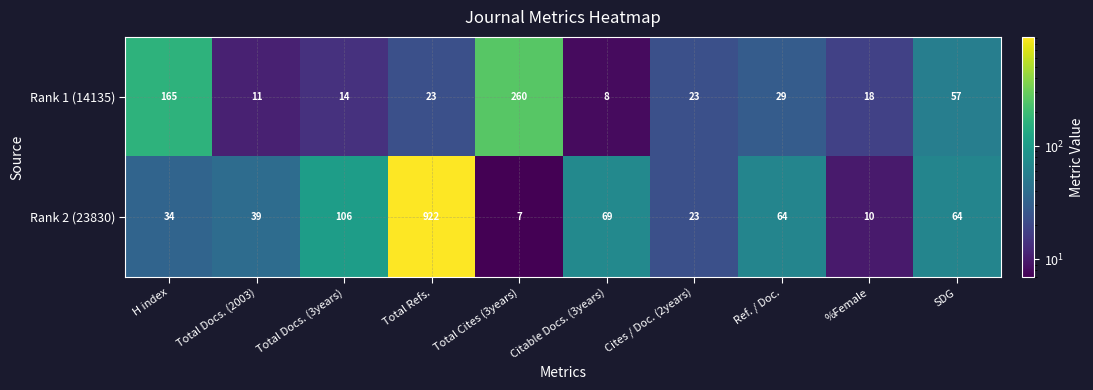

List the series in order of their overall mean, lowest first.

Rank 1 (14135), Rank 2 (23830)